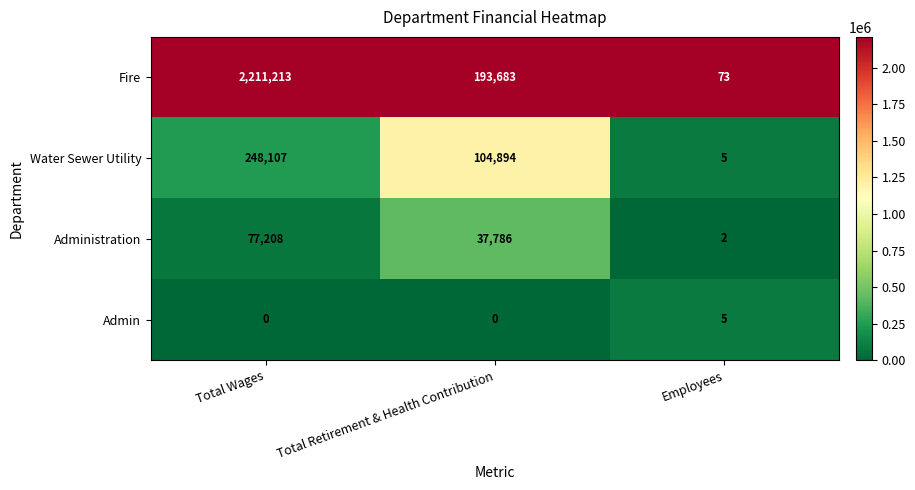

At which category does the chart reach its peak across all series?

Total Wages